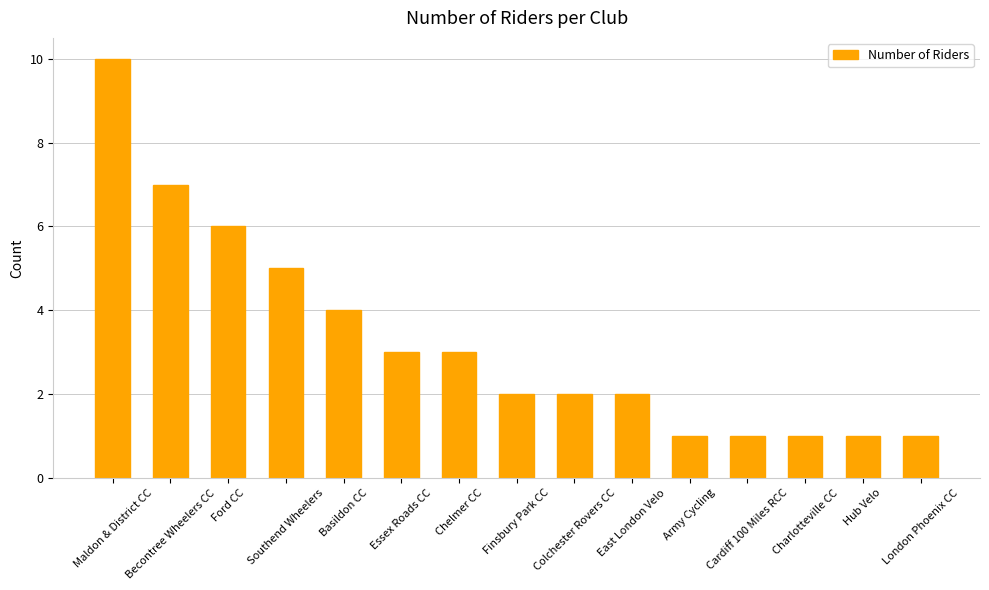

Is it true that the value at Maldon & District CC is 3?

False